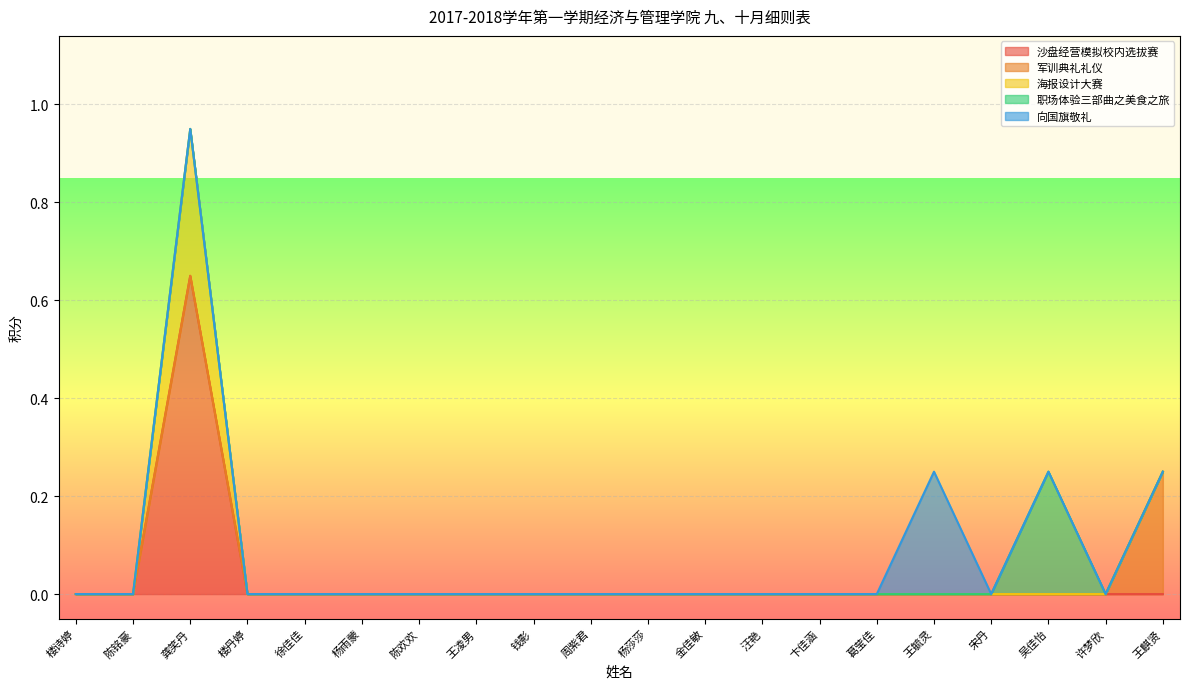

What are all the series names shown in the legend?

沙盘经营模拟校内选拔赛, 军训典礼礼仪, 海报设计大赛, 职场体验三部曲之美食之旅, 向国旗敬礼